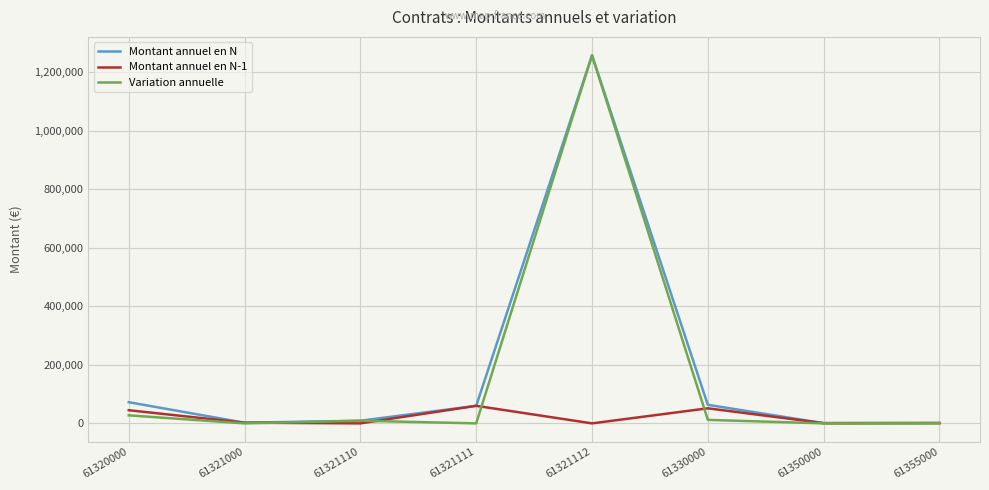

At which label does Montant annuel en N reach its peak?

61321112